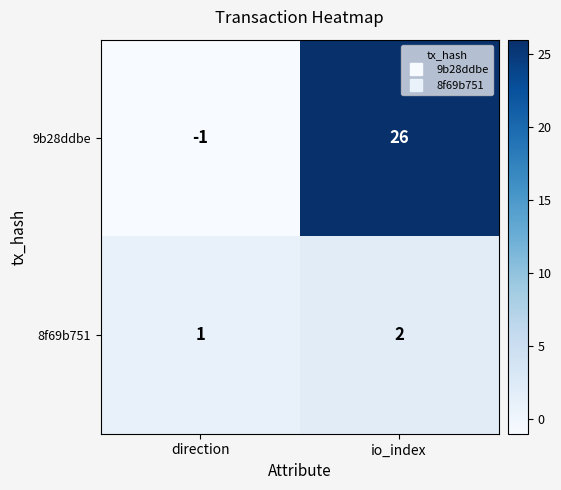

What is the sum of the 9b28ddbe values at io_index and direction?

25